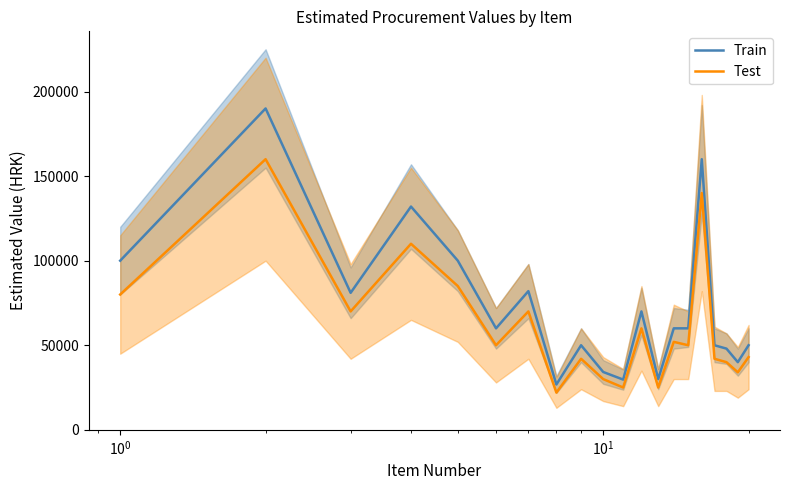

What is the highest value of the Test series?

160000